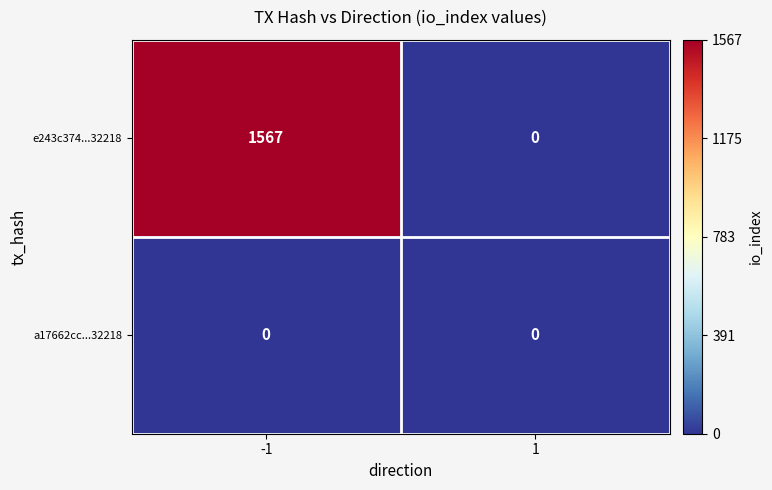

What is the total value across all series at -1?

1567